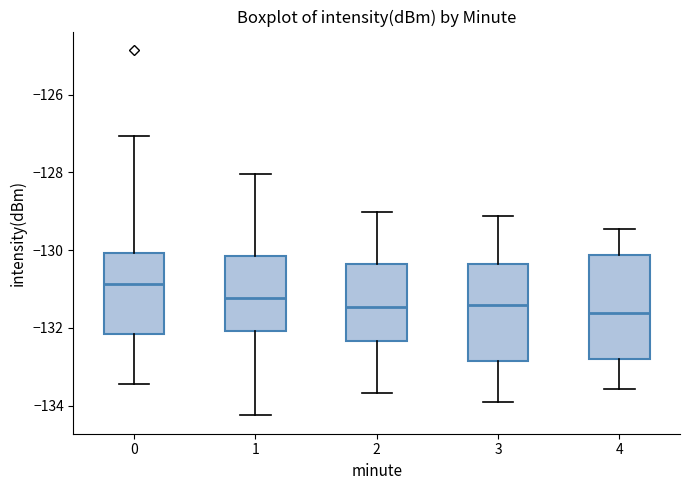

Reading left to right, transcribe this box plot: for each box, give where its median line is, the range the box spans, and where its two whiskers end, as read against the y-axis. The values are not printed on the chart, so give them approximately, as read against the axis.

0: median -130.8, box -132.2 to -130.0, whiskers -133.4 to -127.0
1: median -131.2, box -132.0 to -130.2, whiskers -134.2 to -128.0
2: median -131.4, box -132.4 to -130.4, whiskers -133.6 to -129.0
3: median -131.4, box -132.8 to -130.4, whiskers -134.0 to -129.2
4: median -131.6, box -132.8 to -130.2, whiskers -133.6 to -129.4